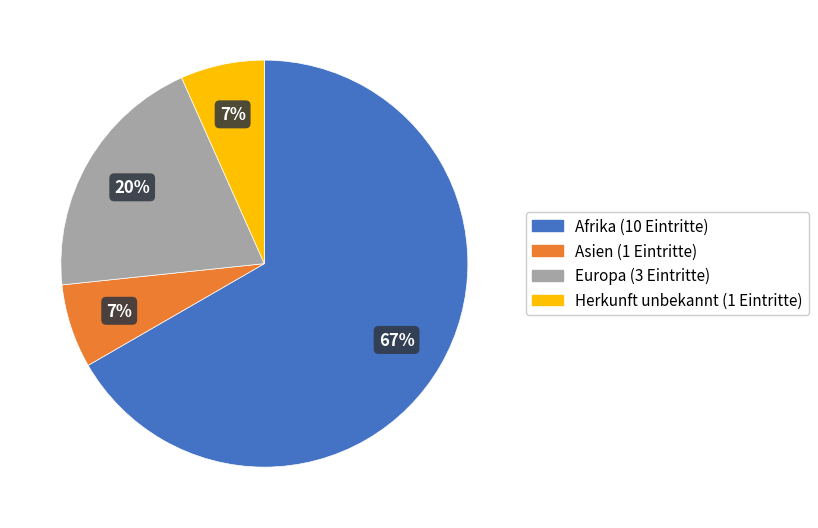

Does any single category account for the majority?

Yes